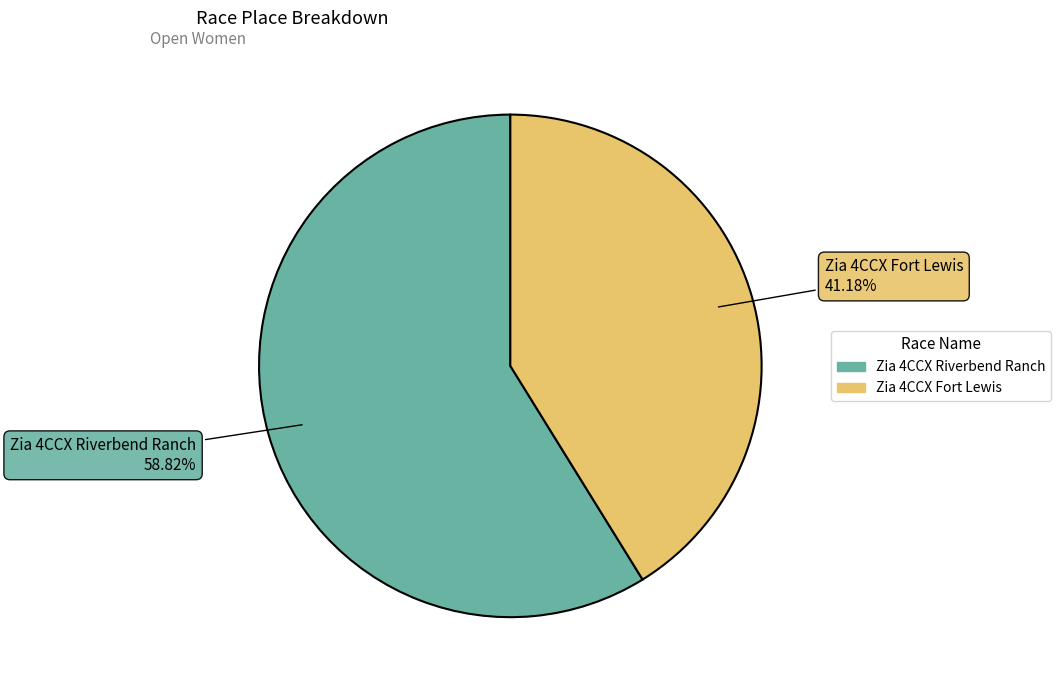

How many segments does this pie chart have?

2